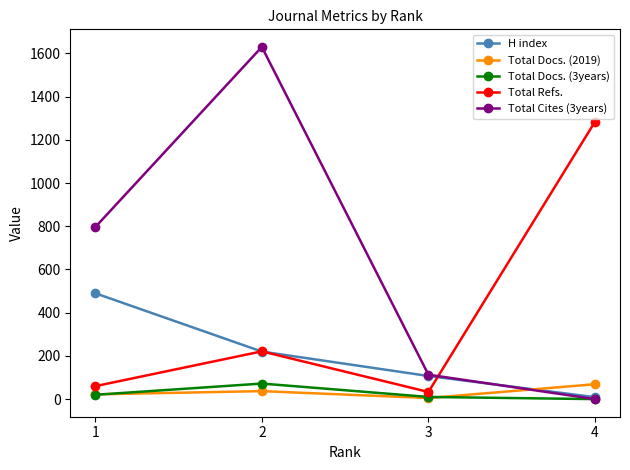

The value of H index at 3 is 182. True or false?

False